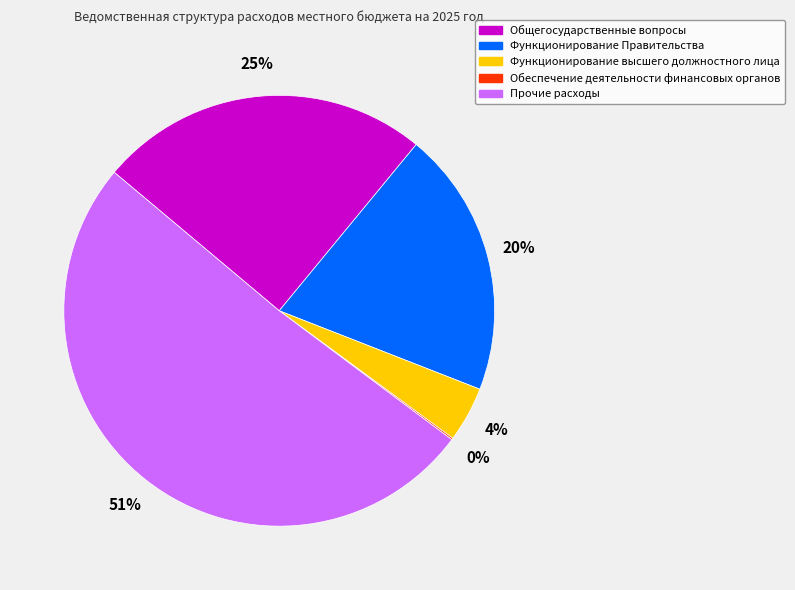

What percentage is the Общегосударственные вопросы slice, to the nearest percent?

25%